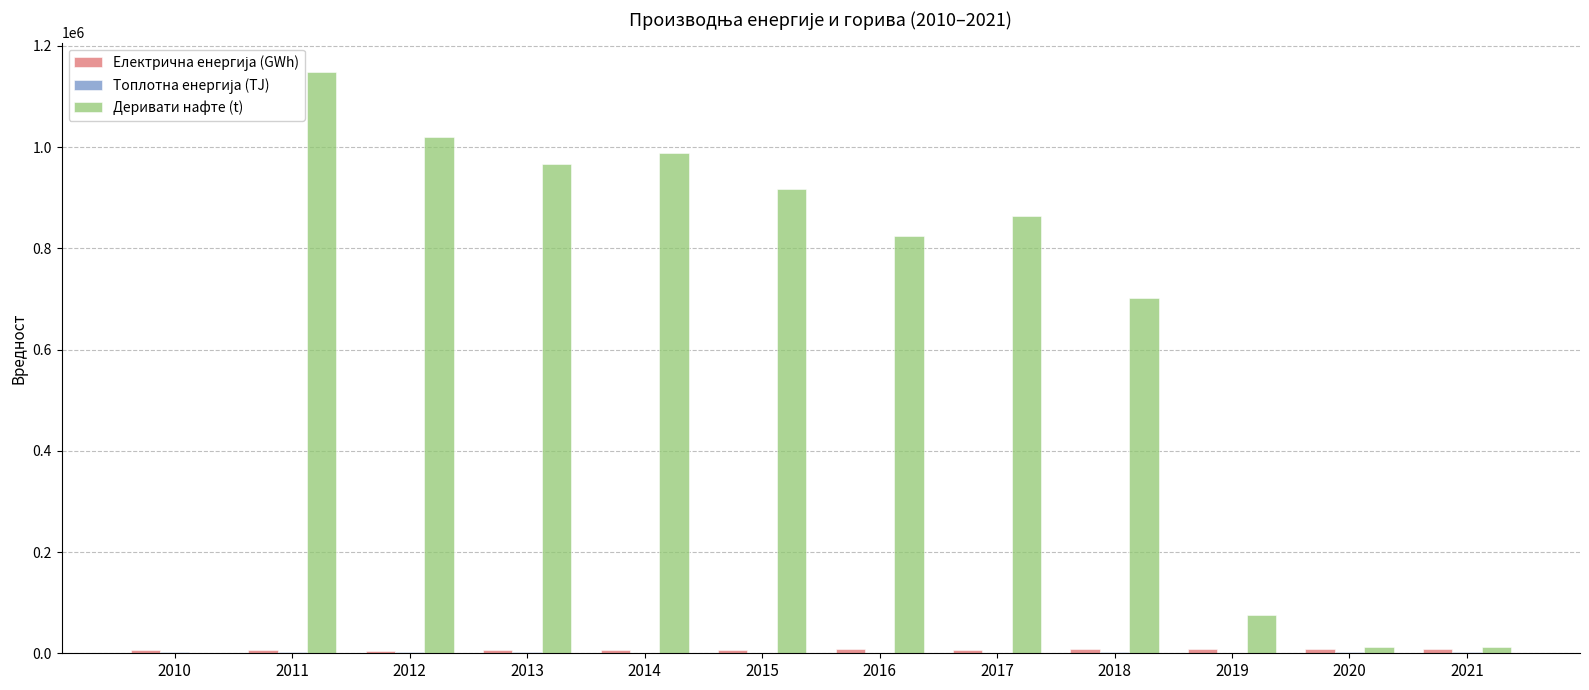

Which series has the largest total across all categories?

Деривати нафте (t)